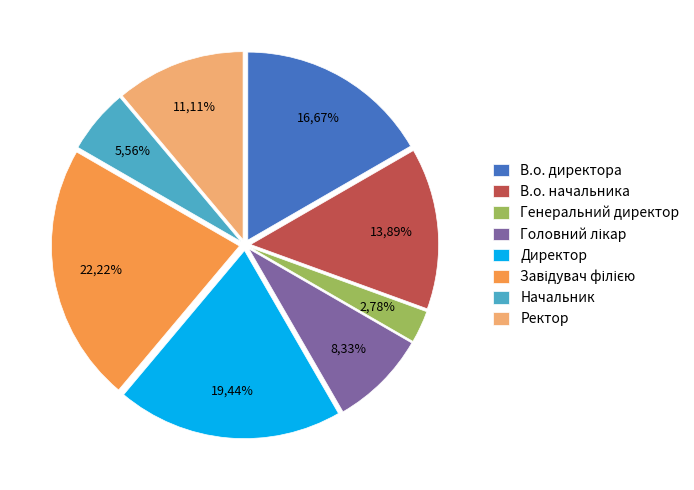

The Ректор slice represents 1% of the pie. True or false?

False